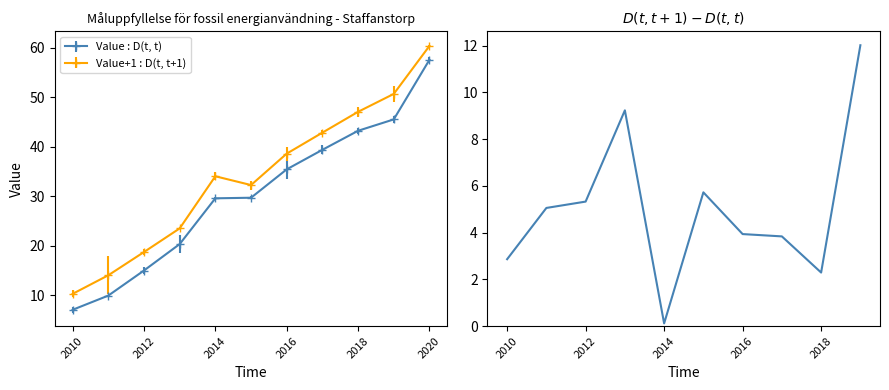

Which category has the highest value in the Value+1 : D(t, t+1) series?

2020